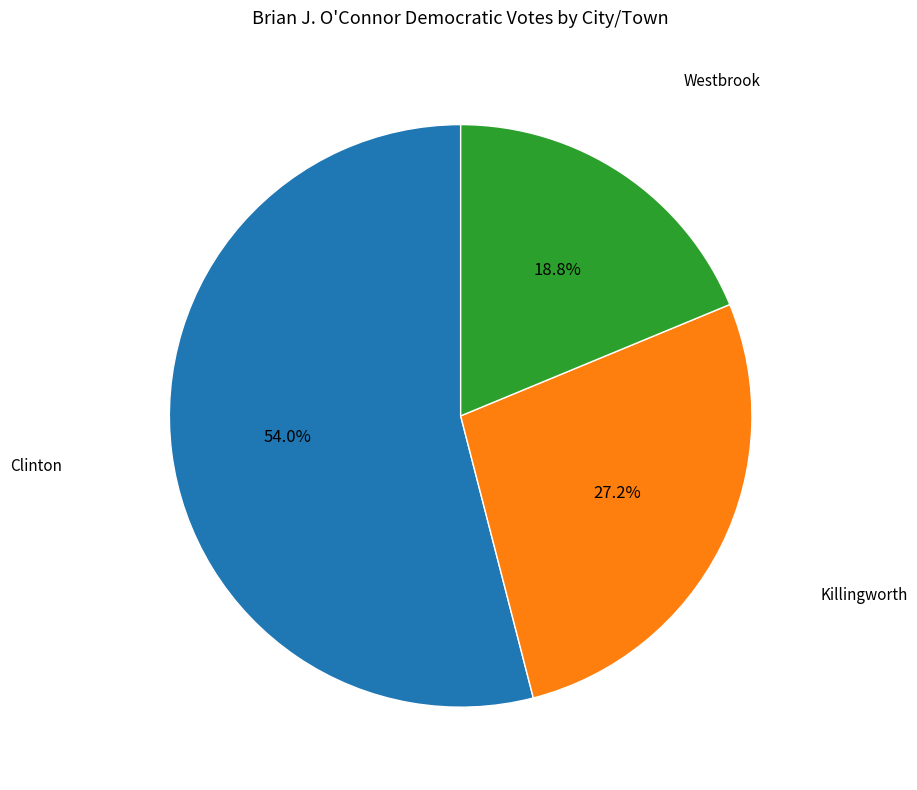

Rank the categories by value from highest to lowest.

Clinton, Killingworth, Westbrook